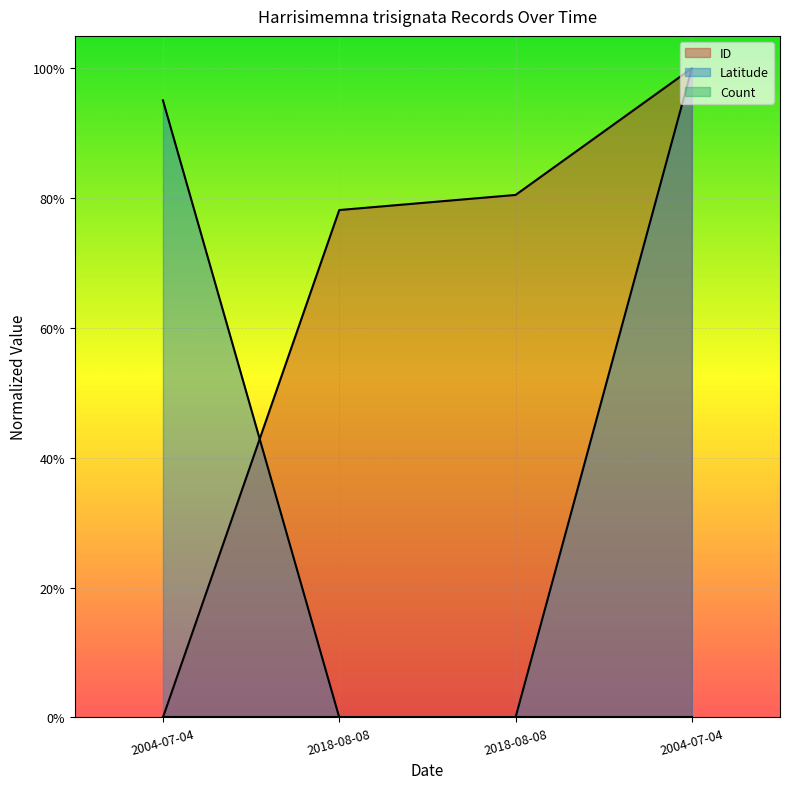

True or false: Latitude has a value of 0.5 at 2004-07-04.

False